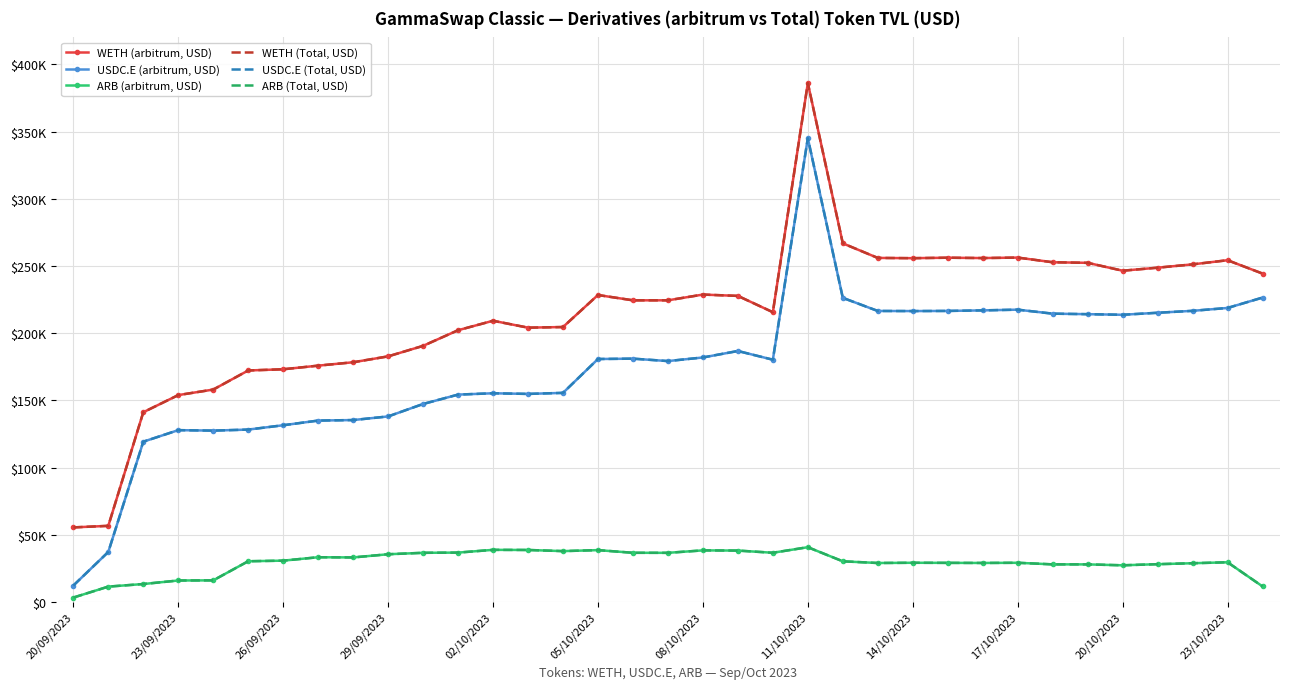

True or false: WETH (arbitrum, USD) and USDC.E (Total, USD) cross at least once.

False